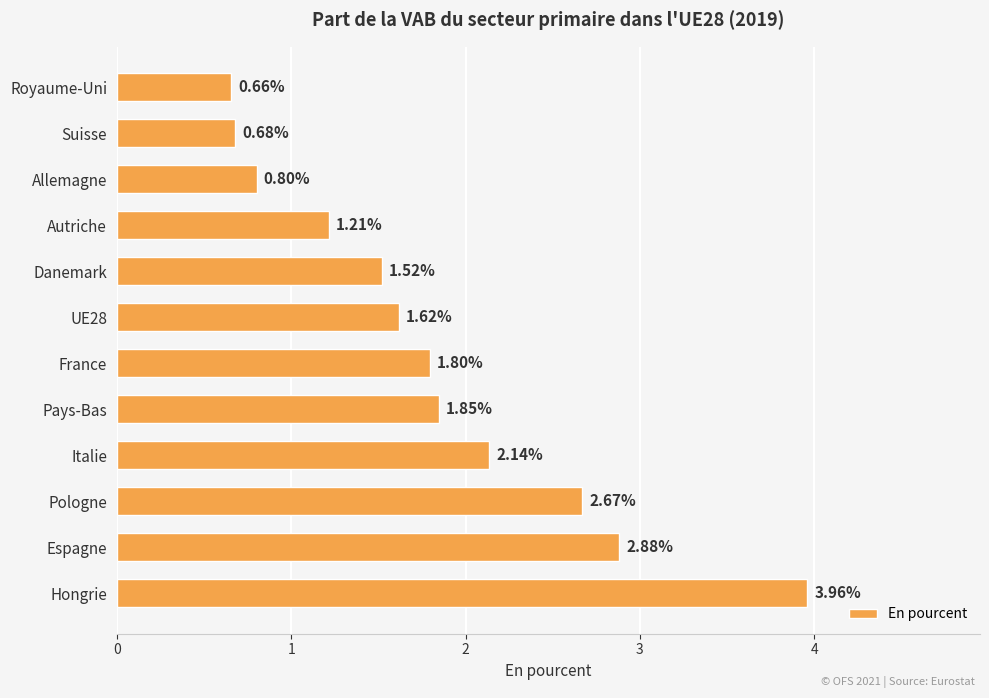

What is the difference between the values at Espagne and France?

1.1